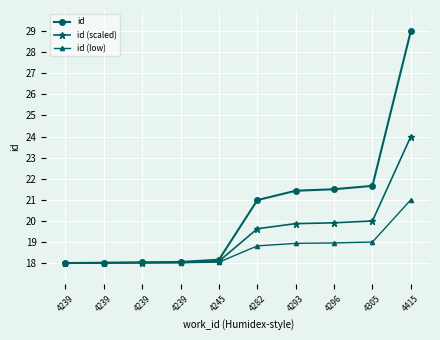

Reading right to left, extract all data points from this chart.

id: 29.0	21.7	21.5	21.4	21.0	18.2	18.1	18.0	18.0	18.0
id (scaled): 24.0	20.0	19.9	19.9	19.6	18.1	18.0	18.0	18.0	18.0
id (low): 21.0	19.0	19.0	18.9	18.8	18.0	18.0	18.0	18.0	18.0